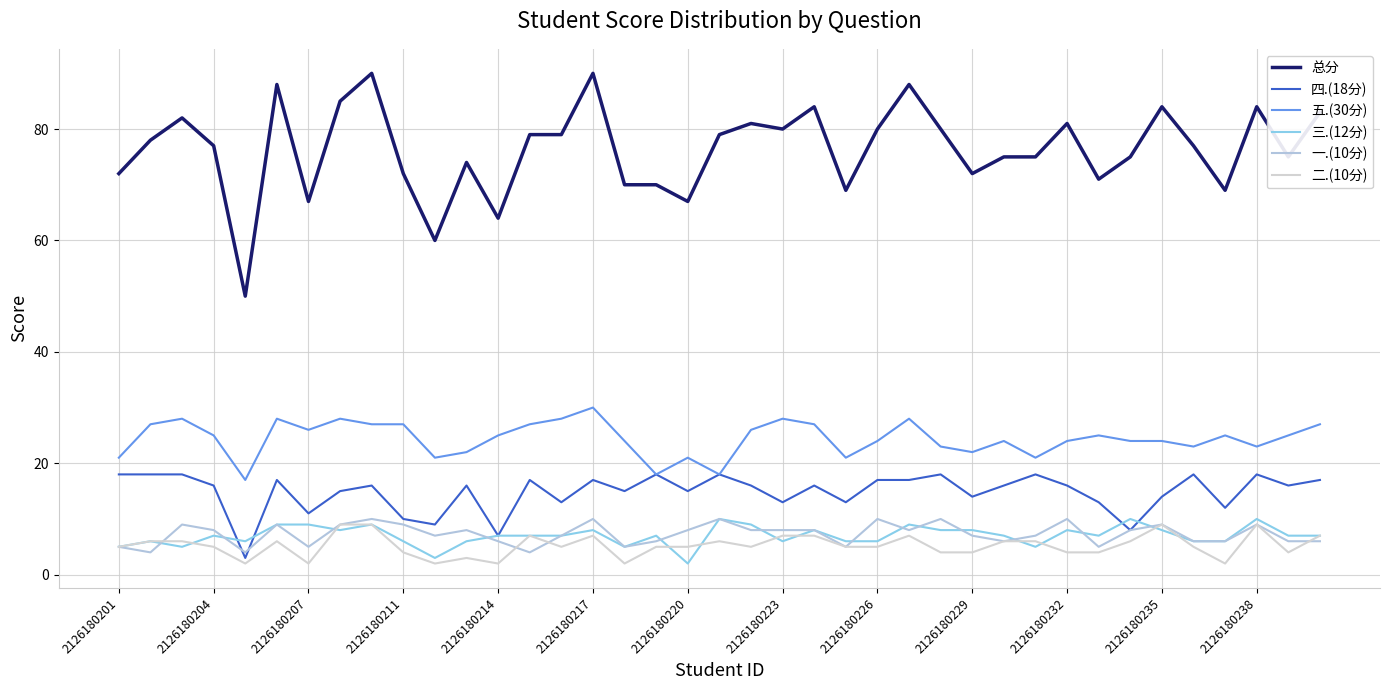

How many lines are shown in the chart?

6